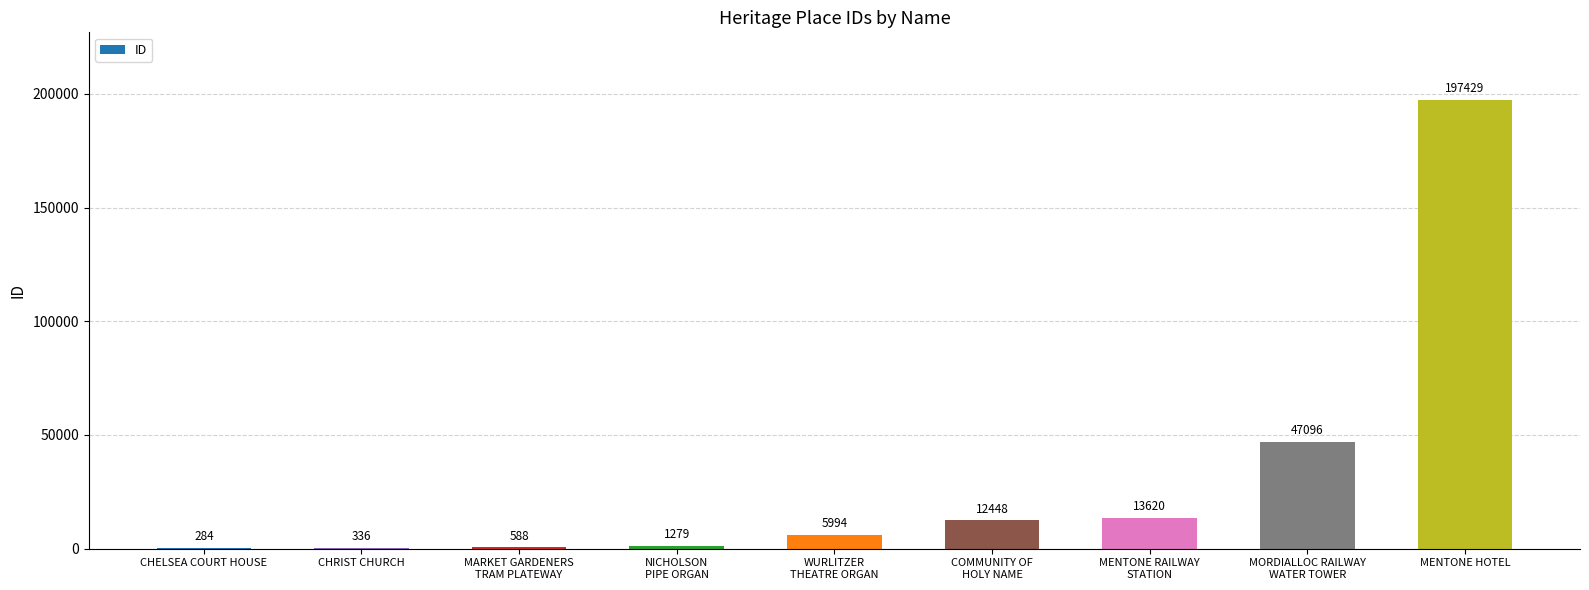

What is the sum of all values?

279074